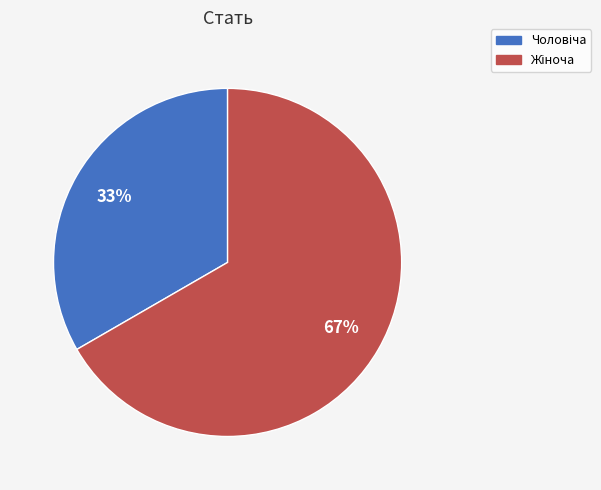

To the nearest percent, what is the average slice percentage?

50%